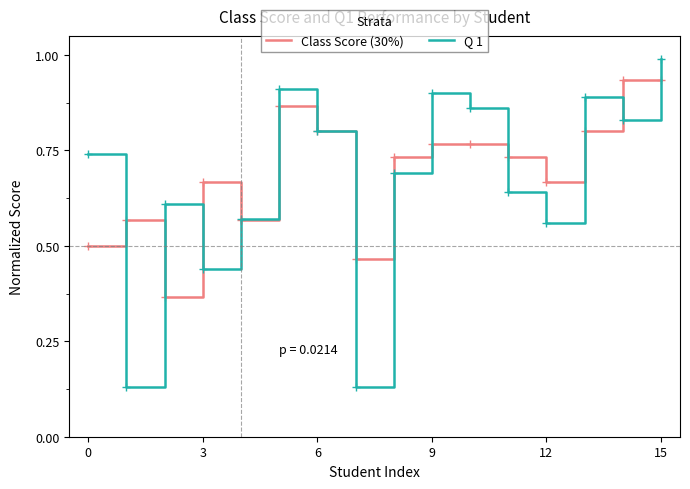

What are all the series names shown in the legend?

Class Score (30%), Q 1